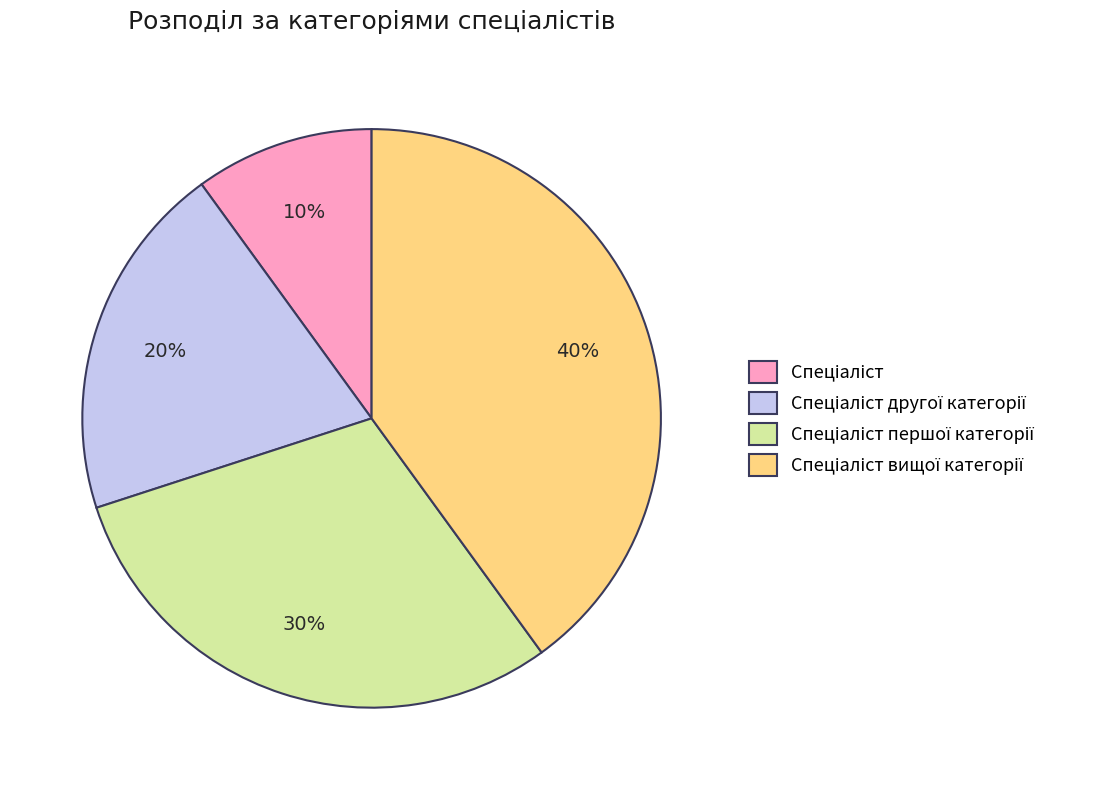

To the nearest percent, what is the average slice percentage?

25%